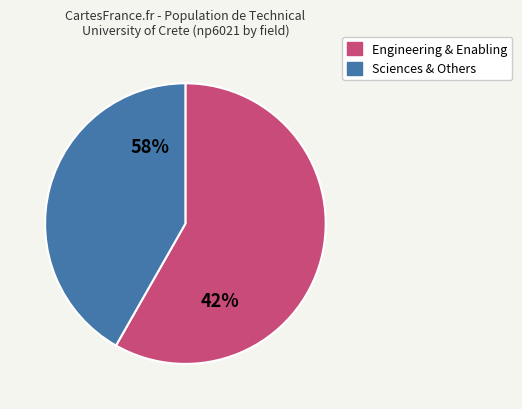

The Marinakis, Yannis slice represents 15% of the pie. True or false?

False